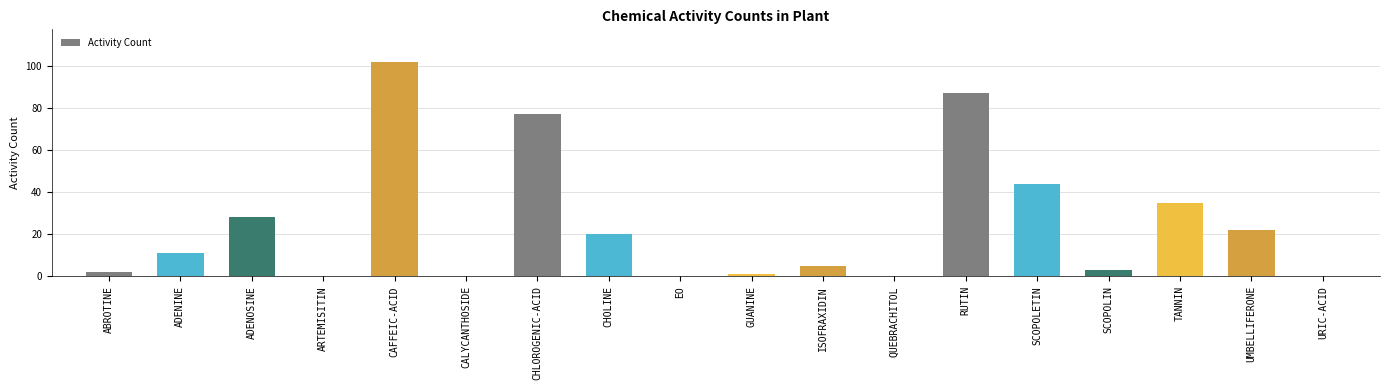

What is the maximum value shown in the chart?

102